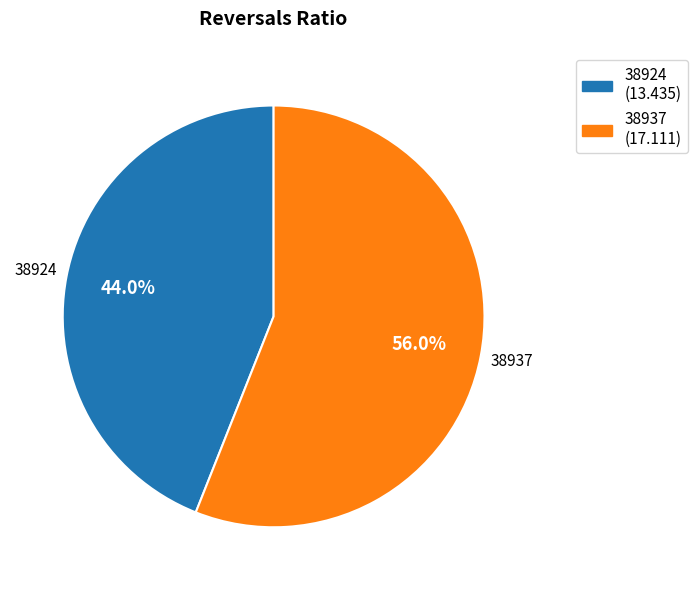

The 38937 slice represents 56% of the pie. True or false?

True